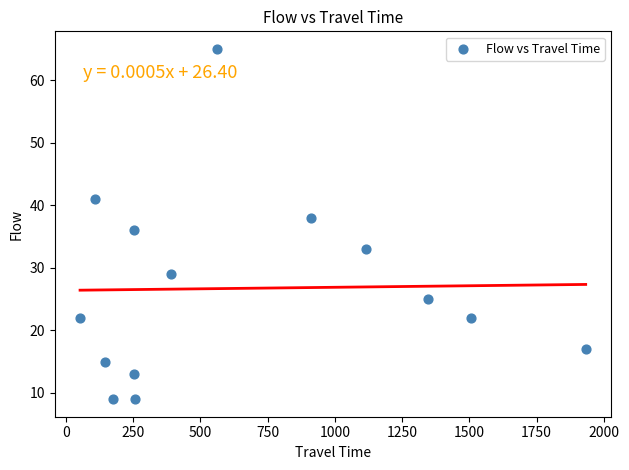

What is the range of Y values (max minus min)?

56